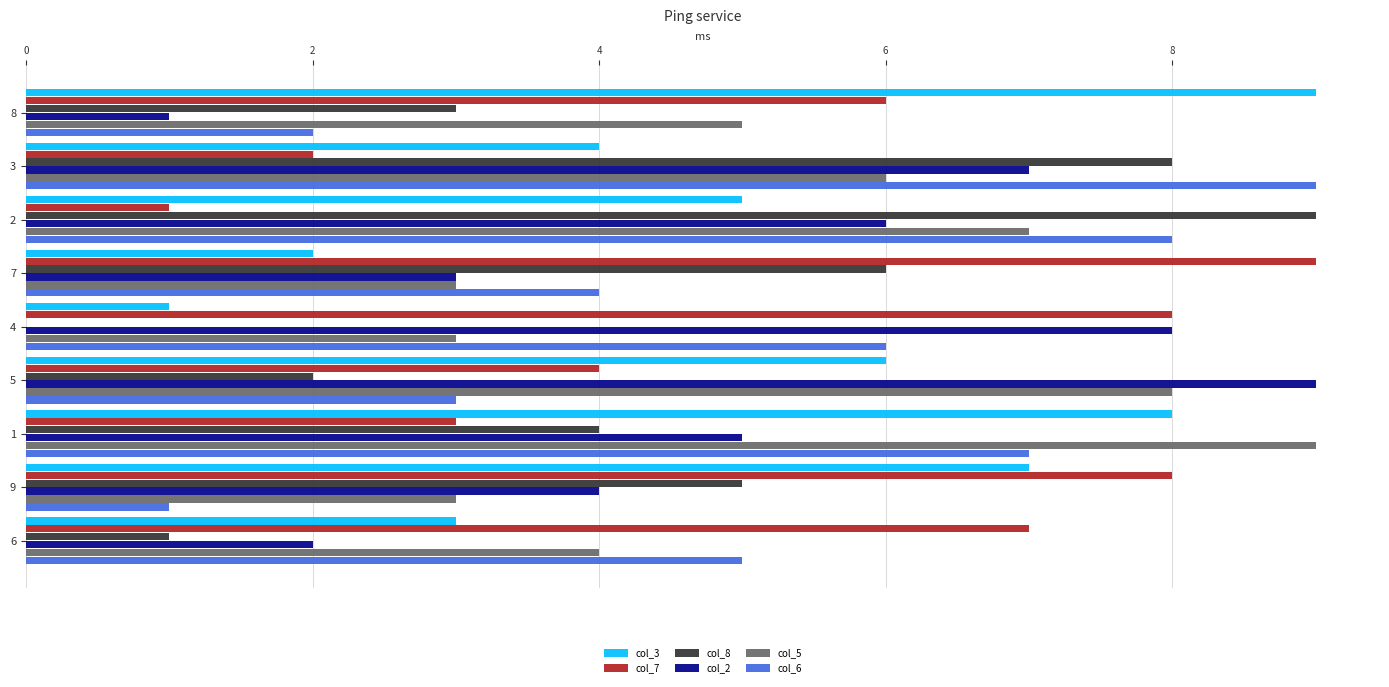

Is it true that col_8 equals 6 at 2?

False